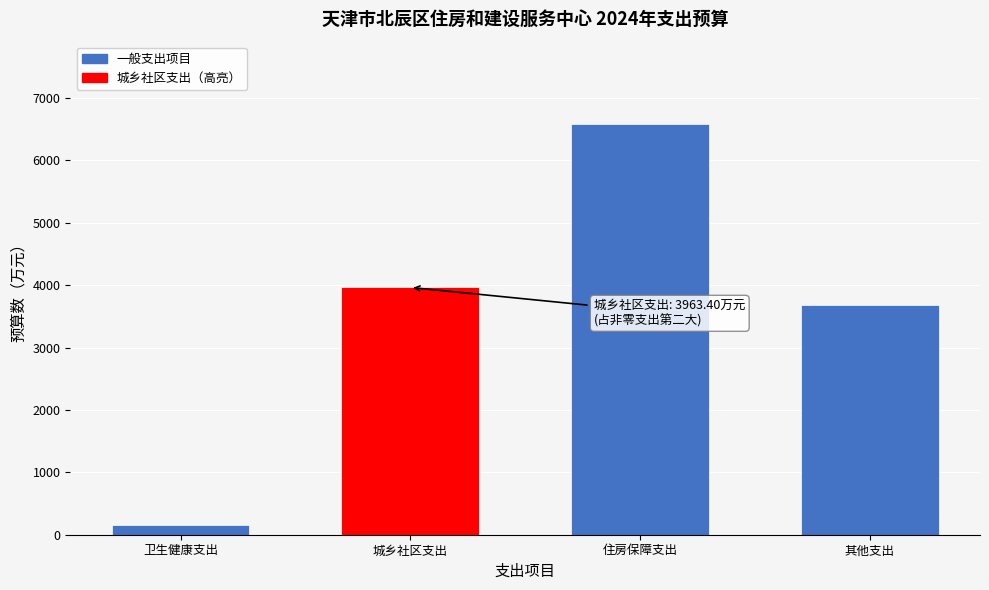

Reading left to right, what are all the values shown in this chart?

147.9	3963.4	6586.2	3678.5